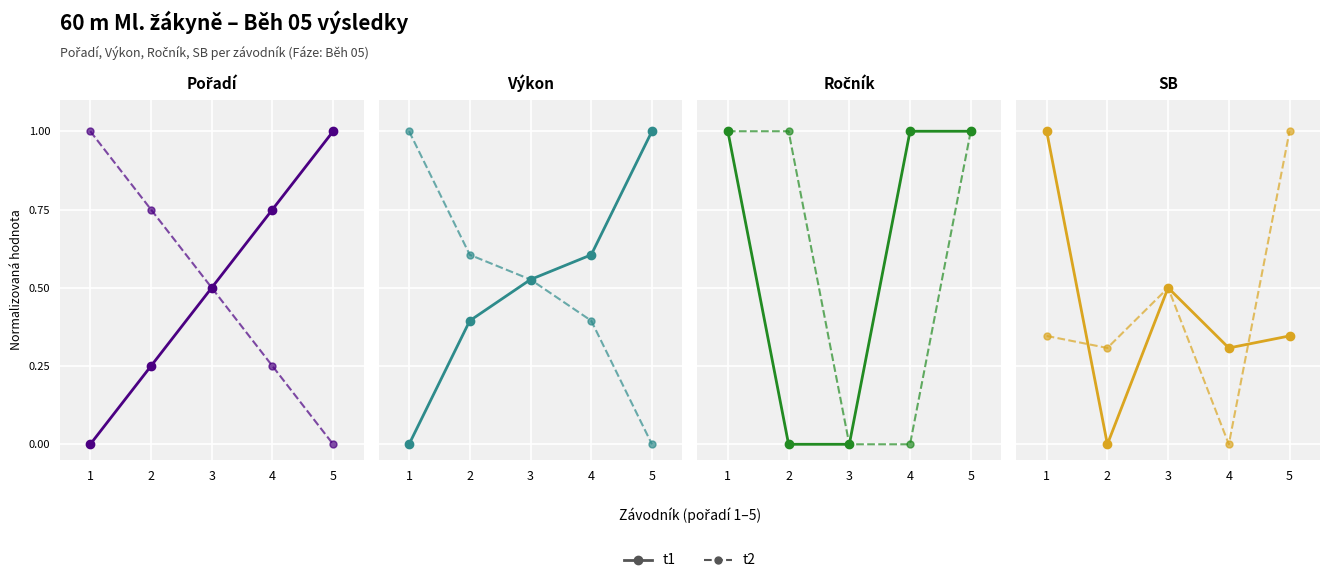

What is the approximate value of t1 at 4?

0.3